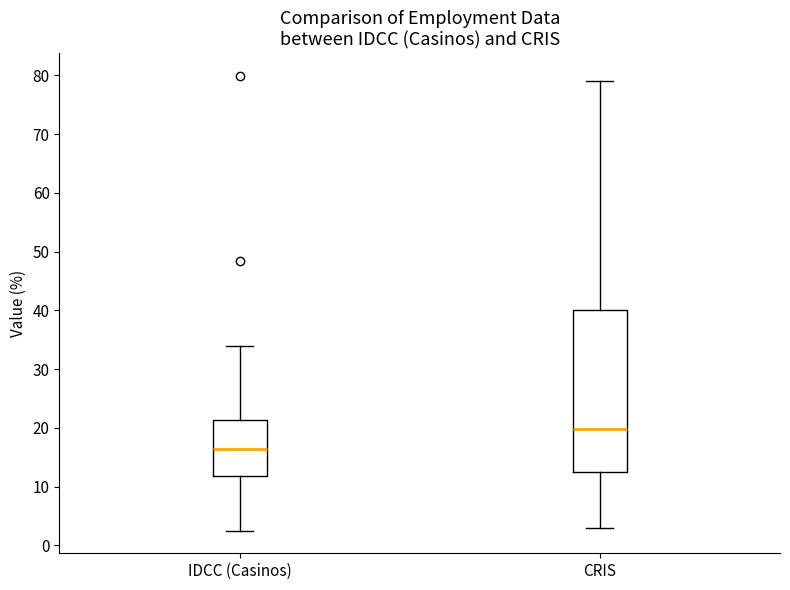

Which box's median line is the highest?

CRIS